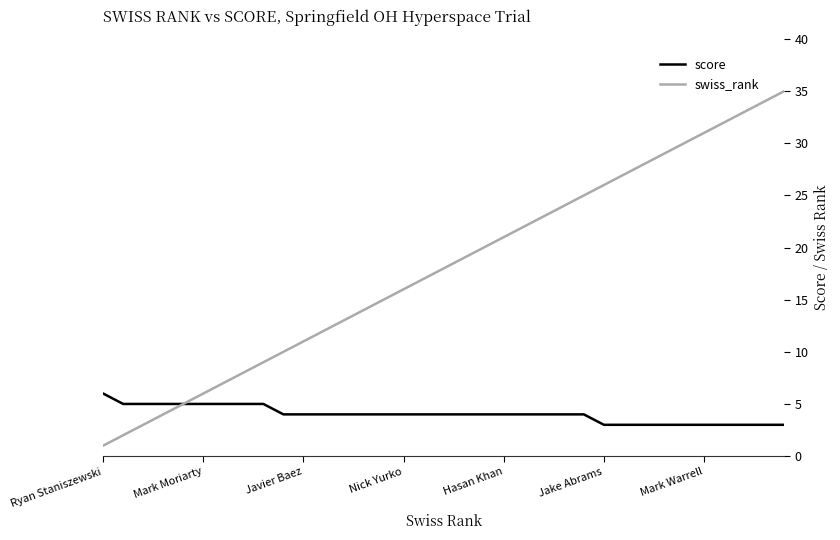

Which series has the widest spread of values?

swiss_rank